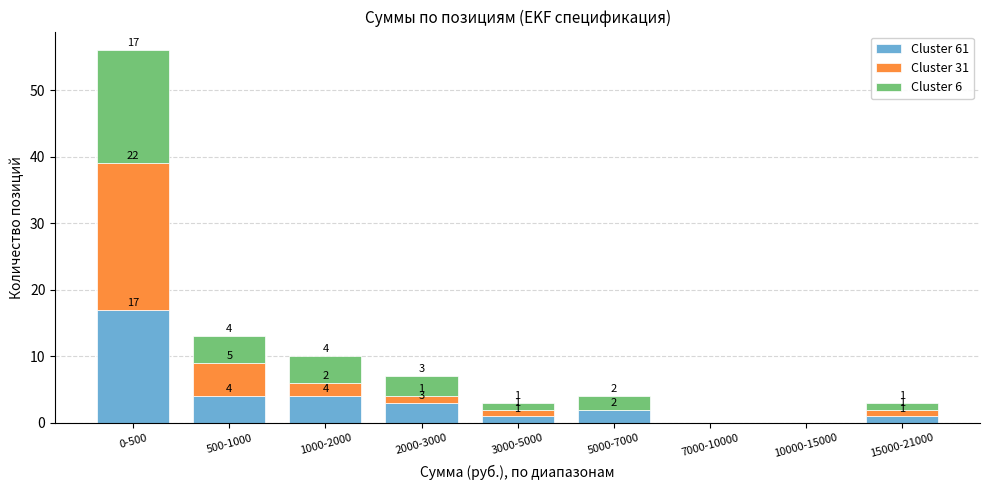

What is the total value across all series at 5000-7000?

4